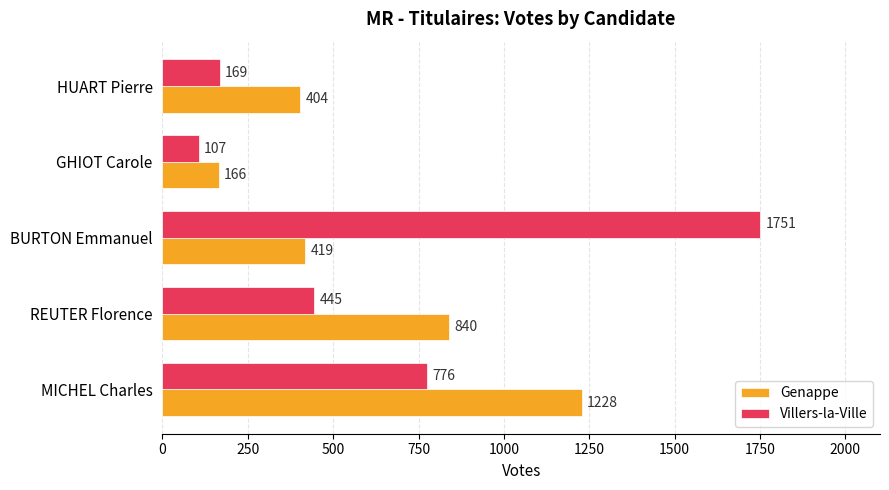

List the series in order of their overall mean, highest first.

Villers-la-Ville, Genappe